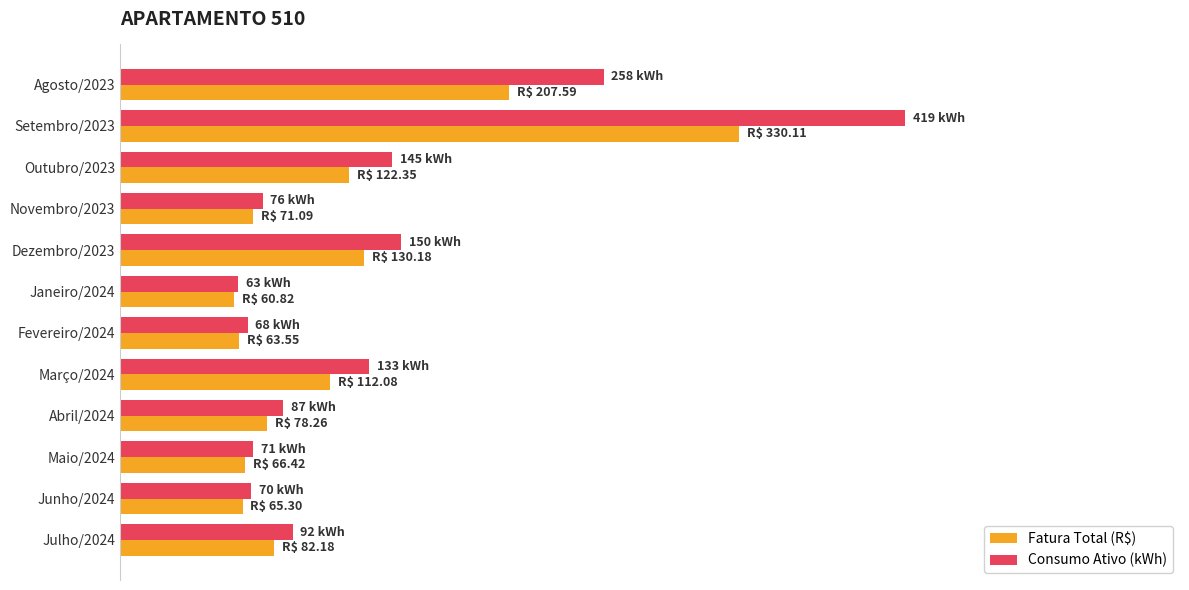

What position from the left is Junho/2024?

11